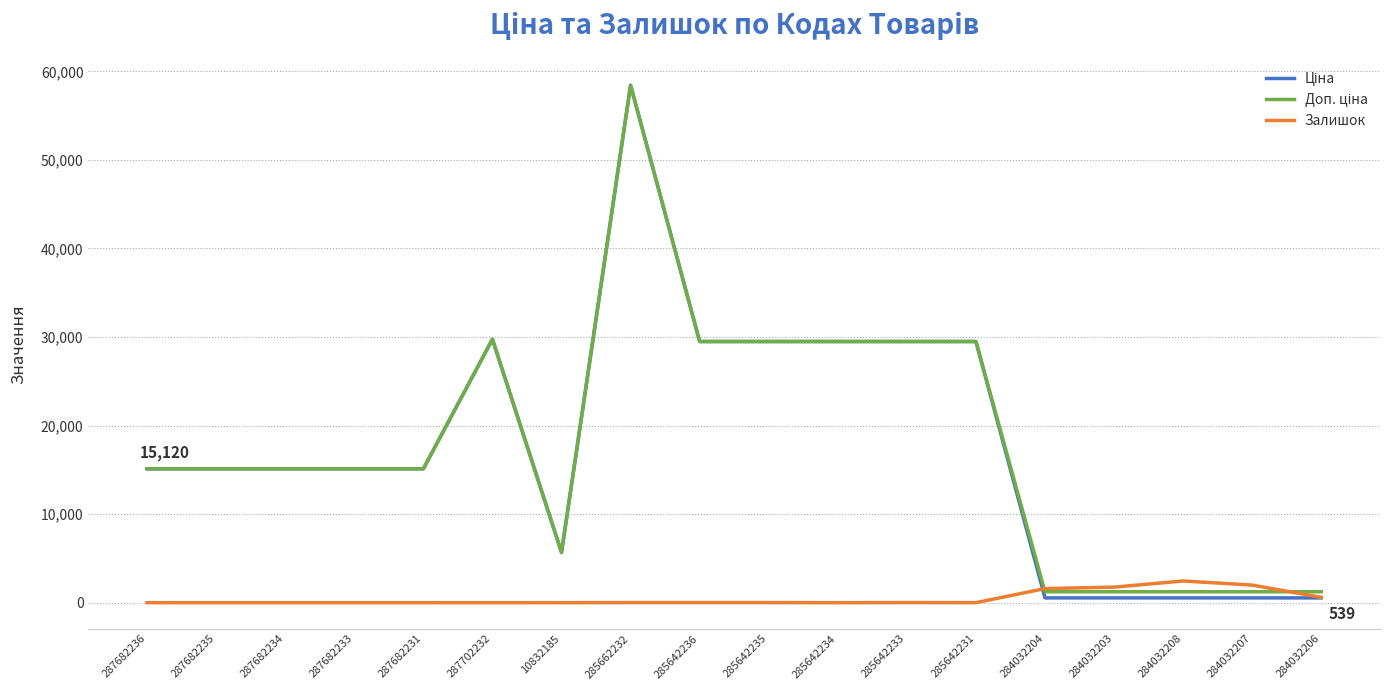

Which category has the highest value across all series?

285662232